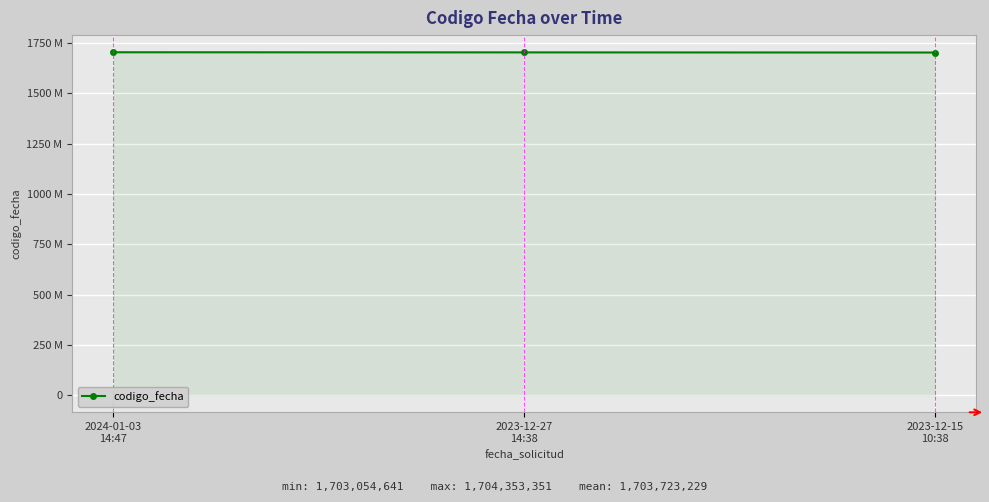

Is it true that the value at 2024-01-03
14:47 is 2770679390?

False